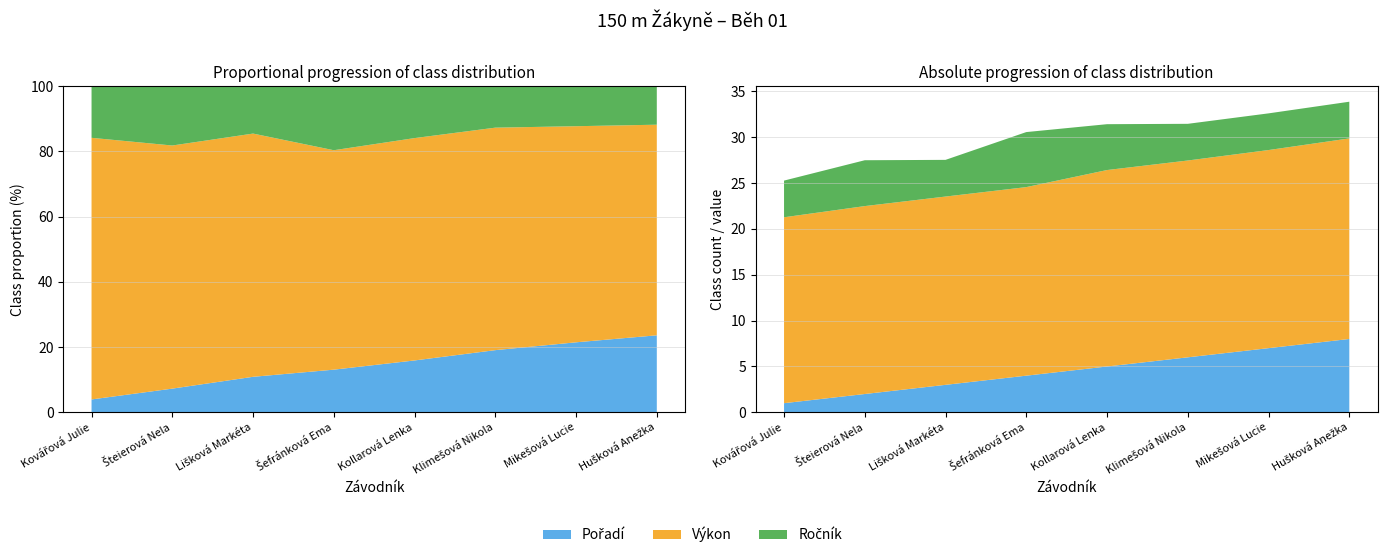

Reading left to right, transcribe all the data shown in this chart.

Pořadí: Kovářová Julie=1.0	Šteierová Nela=2.0	Lišková Markéta=3.0	Šefránková Ema=4.0	Kollarová Lenka=5.0	Klimešová Nikola=6.0	Mikešová Lucie=7.0	Hušková Anežka=8.0
Výkon: Kovářová Julie=20.3	Šteierová Nela=20.5	Lišková Markéta=20.5	Šefránková Ema=20.6	Kollarová Lenka=21.4	Klimešová Nikola=21.5	Mikešová Lucie=21.6	Hušková Anežka=21.9
Ročník: Kovářová Julie=4.0	Šteierová Nela=5.0	Lišková Markéta=4.0	Šefránková Ema=6.0	Kollarová Lenka=5.0	Klimešová Nikola=4.0	Mikešová Lucie=4.0	Hušková Anežka=4.0